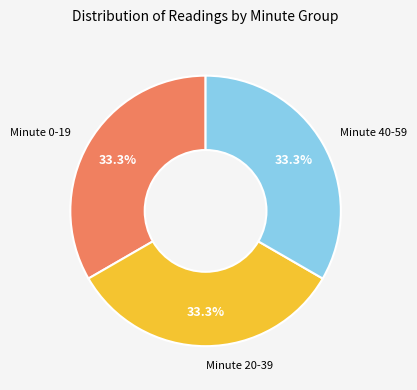

To the nearest percent, what is the difference between the largest and smallest slice percentages?

0%